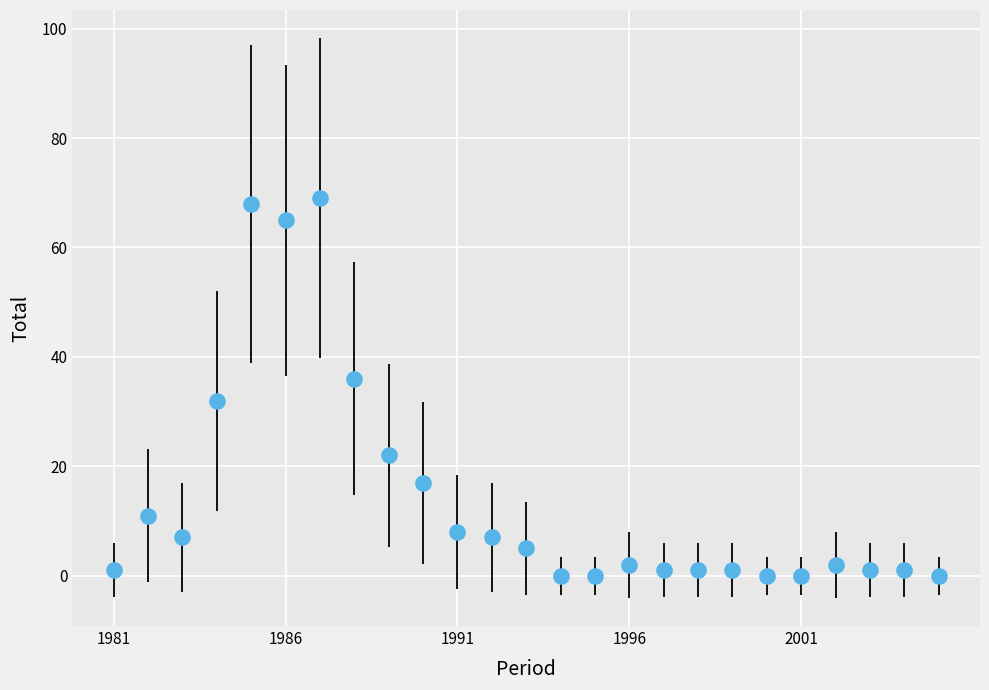

What is the range of Y values (max minus min)?

69